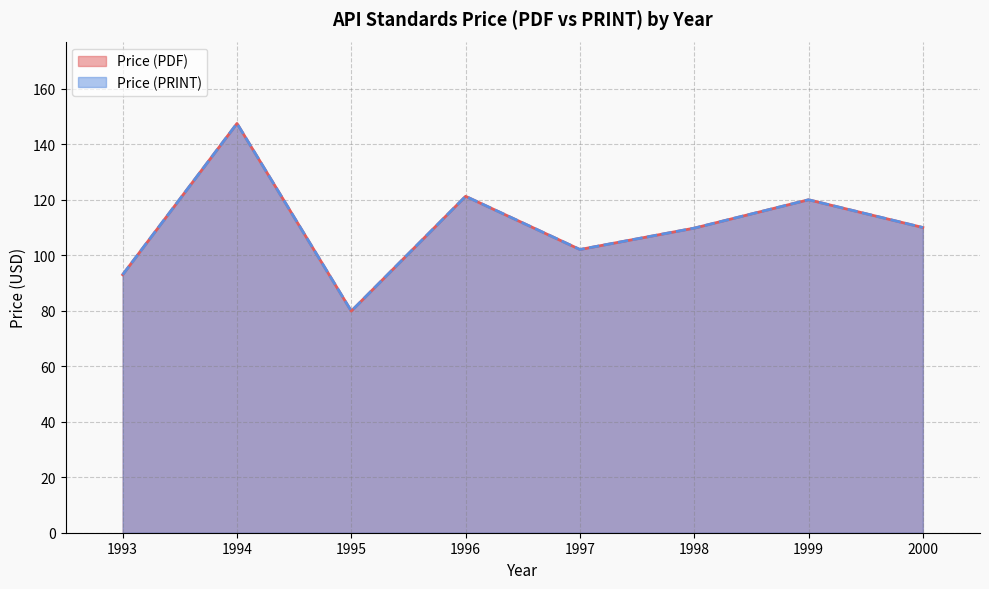

How many lines are shown in the chart?

2